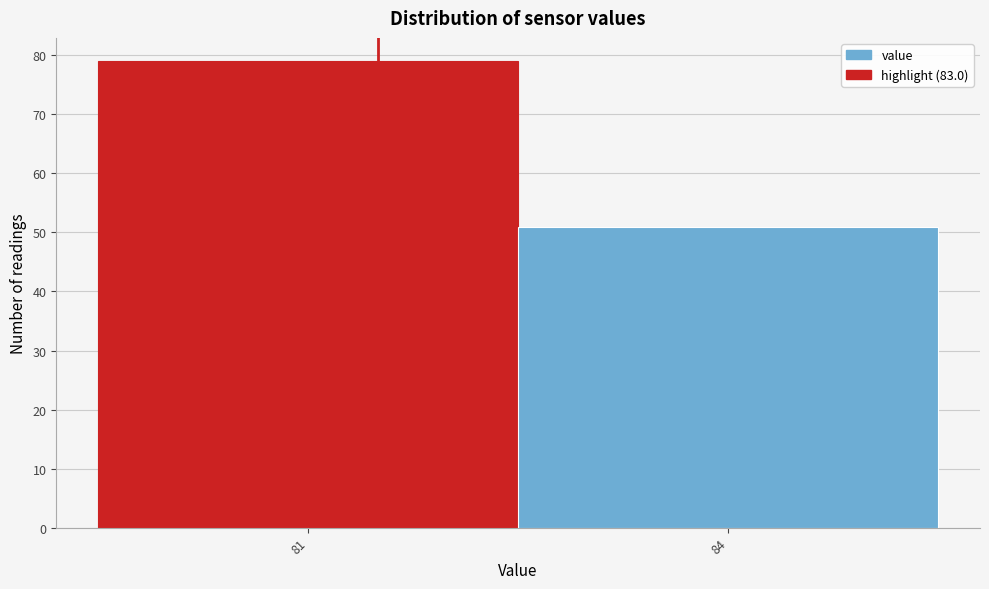

Reading left to right, what are all the values shown in this chart?

81=79	84=51